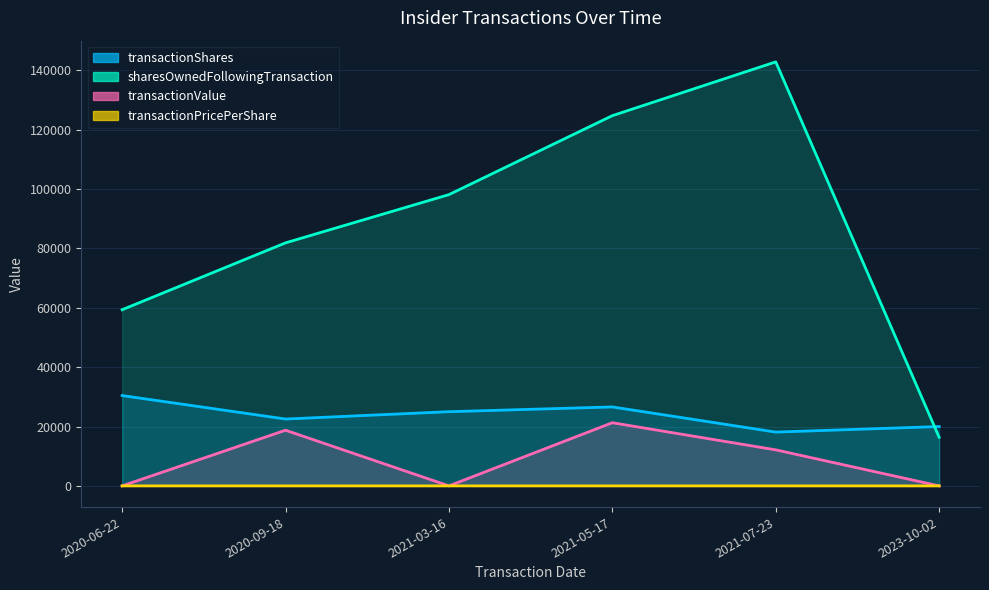

At which label does transactionValue first exceed 12138?

2020-09-18